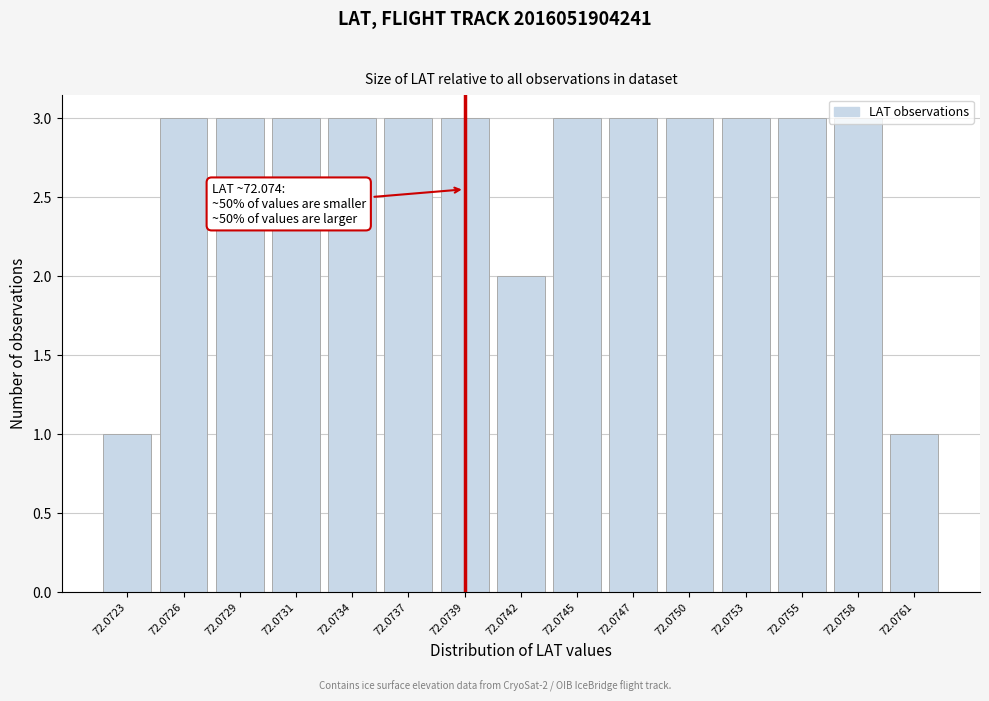

What is the value of the 15th bar from the left?

1